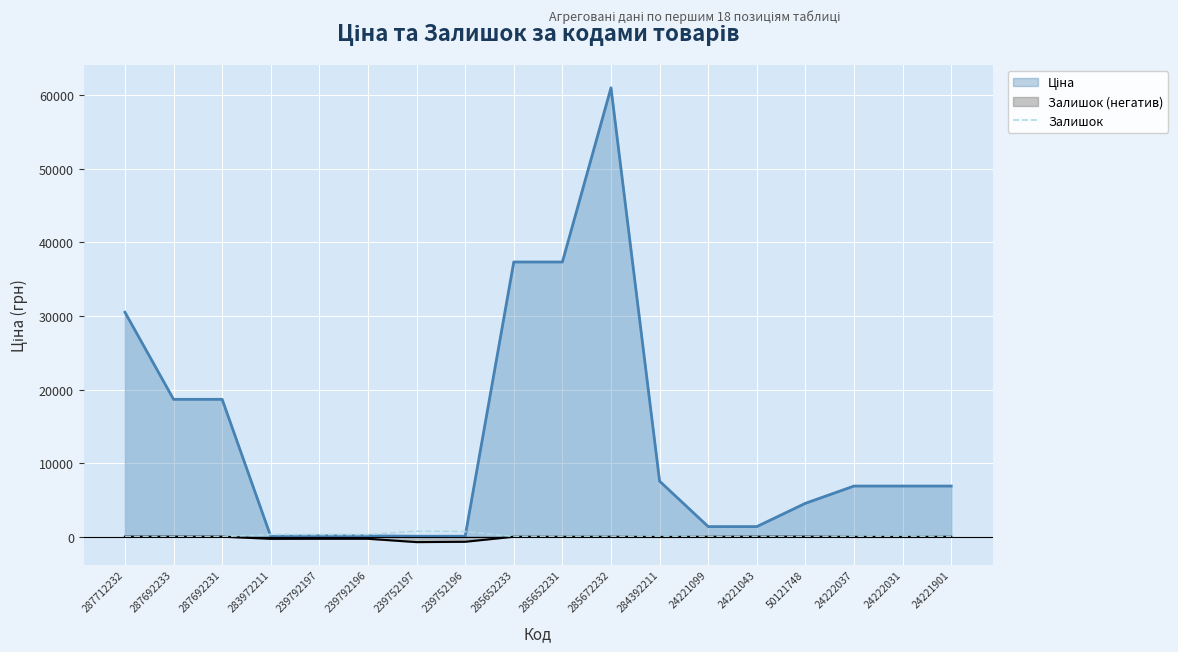

What is the maximum value shown in the chart?

61024.7